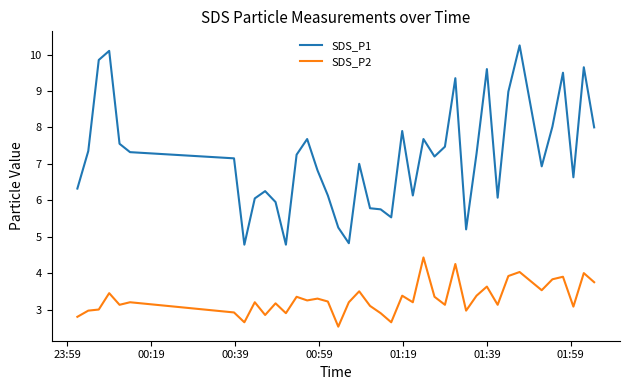

True or false: SDS_P1 and SDS_P2 intersect in this chart.

False